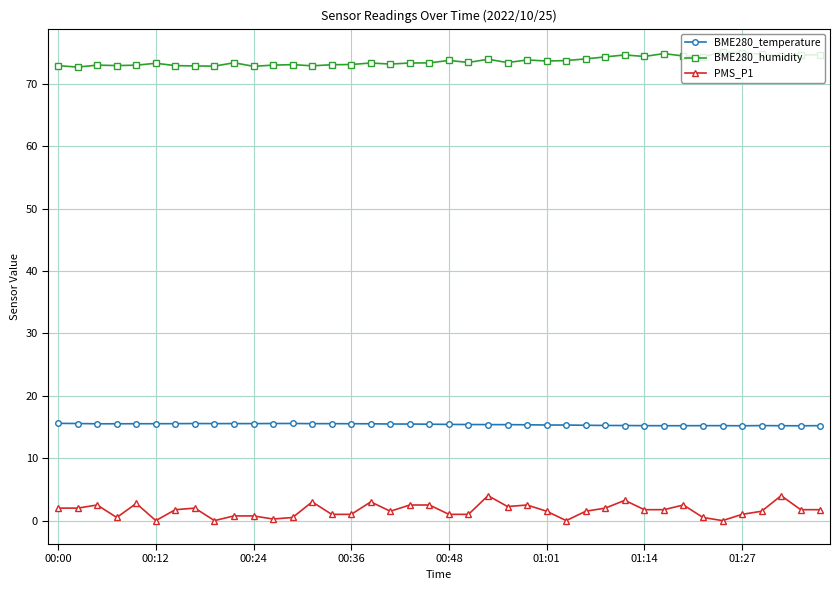

True or false: BME280_temperature and BME280_humidity cross at least once.

False